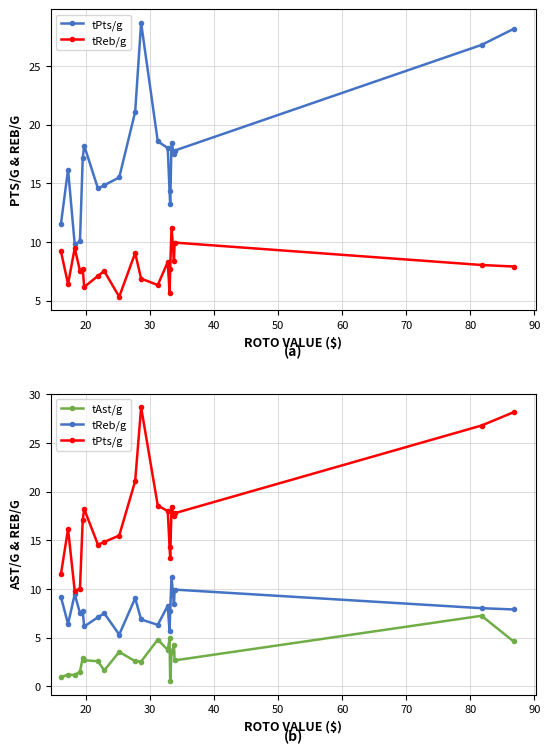

How many data points in tPts/g are less than 17?

9